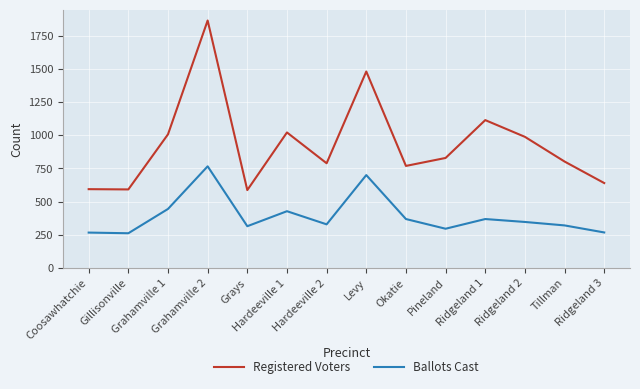

Which series has the largest total across all categories?

Registered Voters